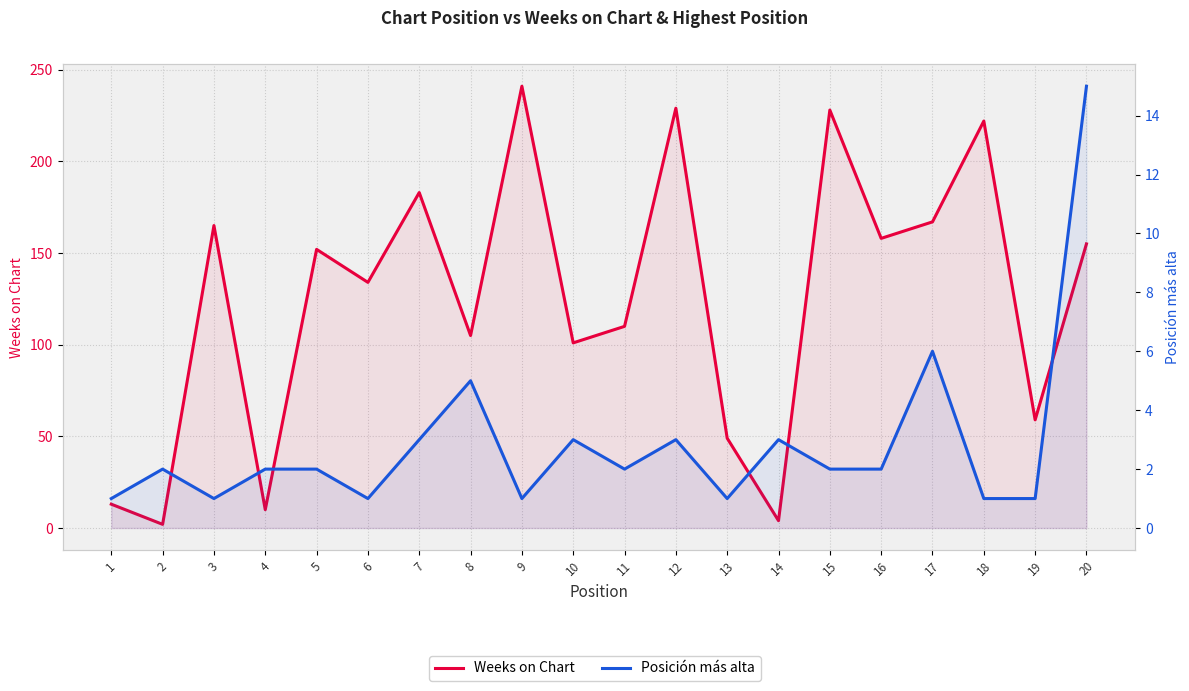

What is the minimum value for Posición más alta?

1